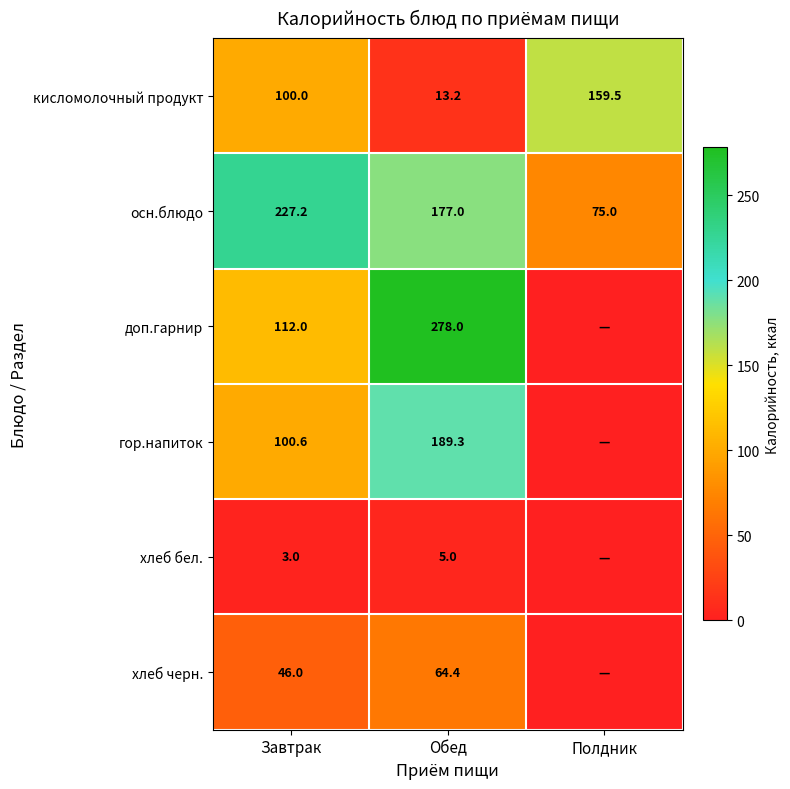

What is the sum of the кисломолочный продукт values at Завтрак and Полдник?

259.5